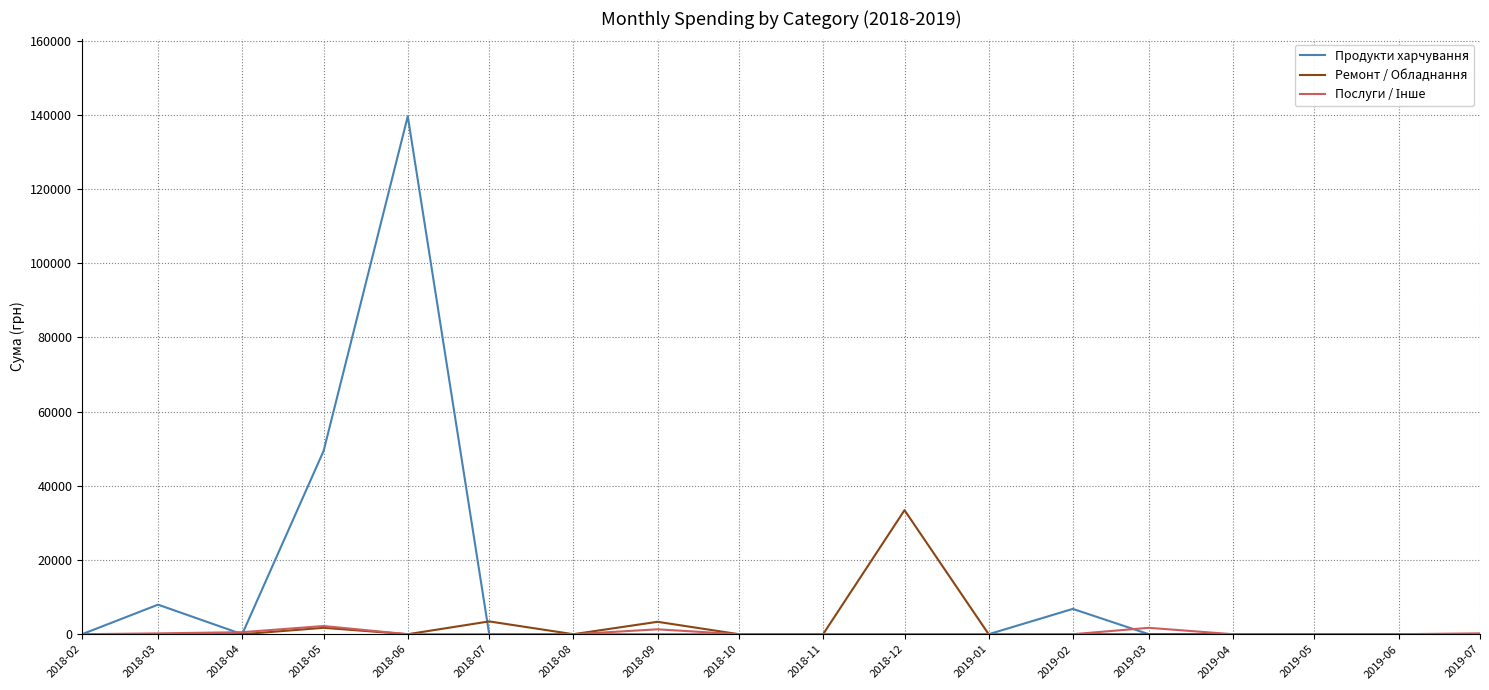

At which category is the sum across all series the highest?

2018-06